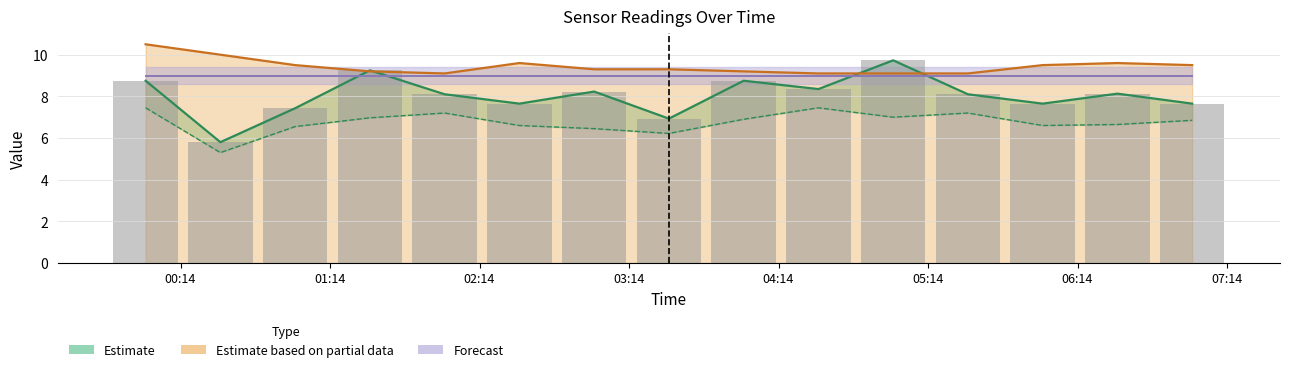

What is the lowest value of the Estimate based on partial data series?

9.1